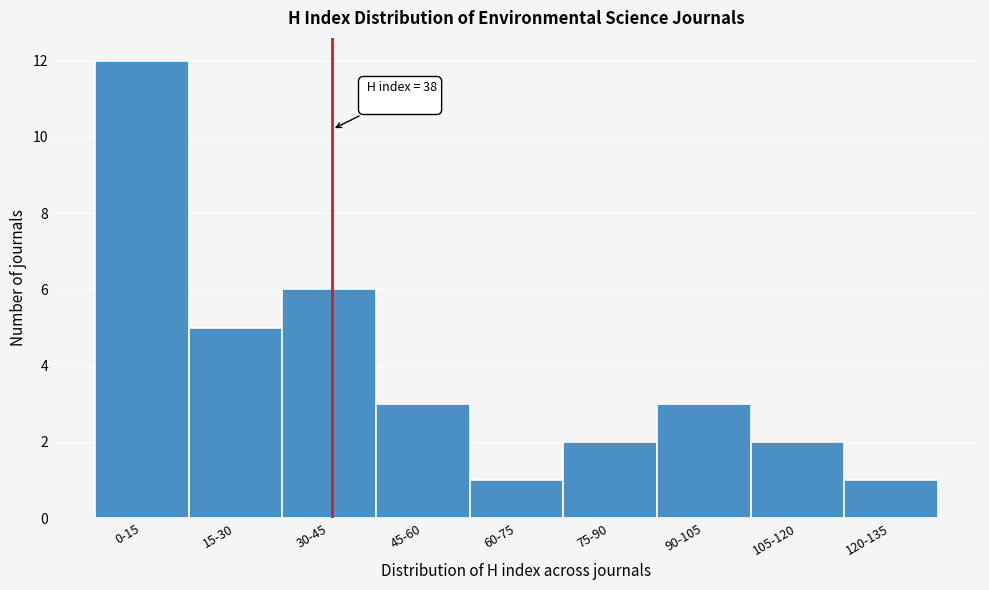

Reading left to right, what are all the values shown in this chart?

12	5	6	3	1	2	3	2	1